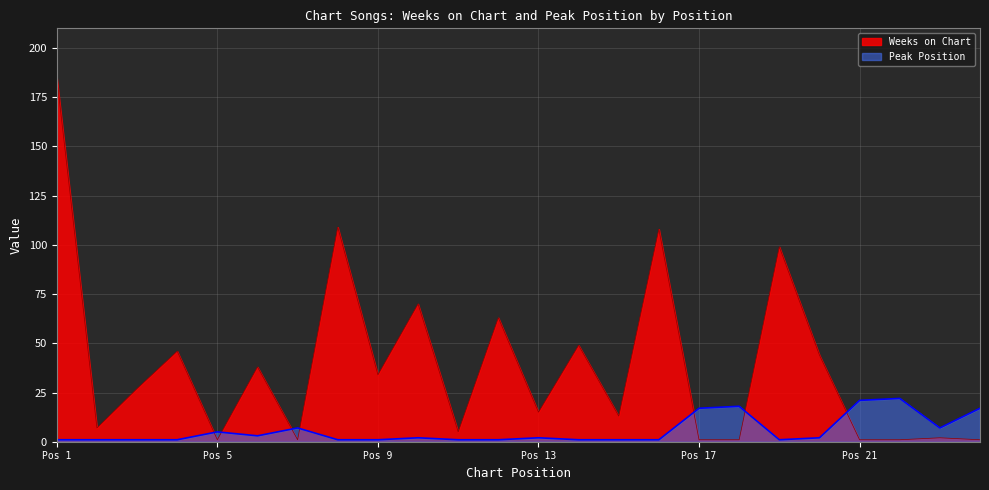

At which category does Weeks on Chart reach its first local peak?

4